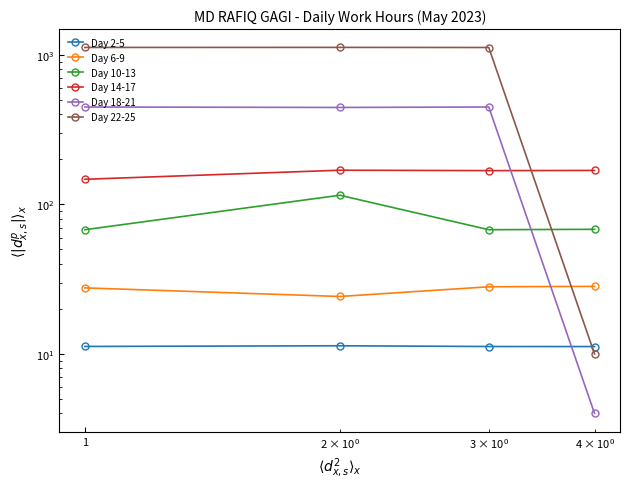

What is the maximum value shown in the chart?

1123.0